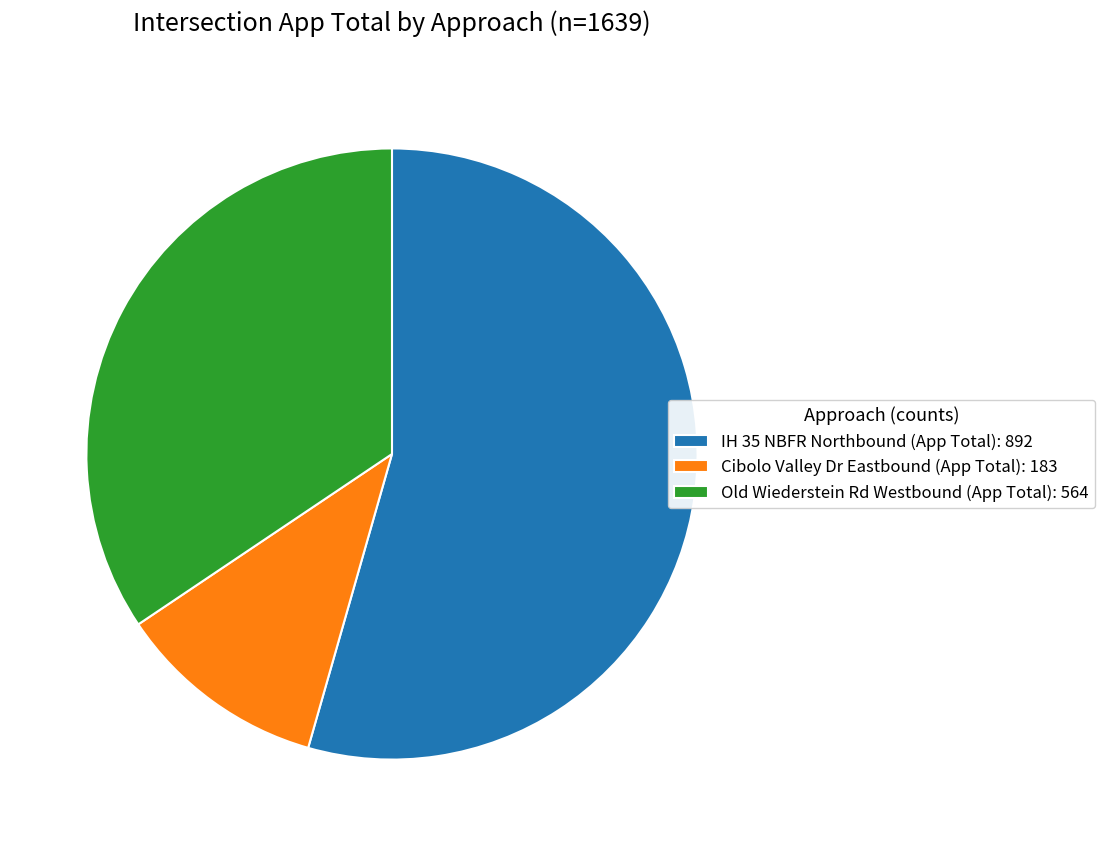

Do Old Wiederstein Rd Westbound (App Total): 564 and IH 35 NBFR Northbound (App Total): 892 together represent more than half of the pie?

Yes